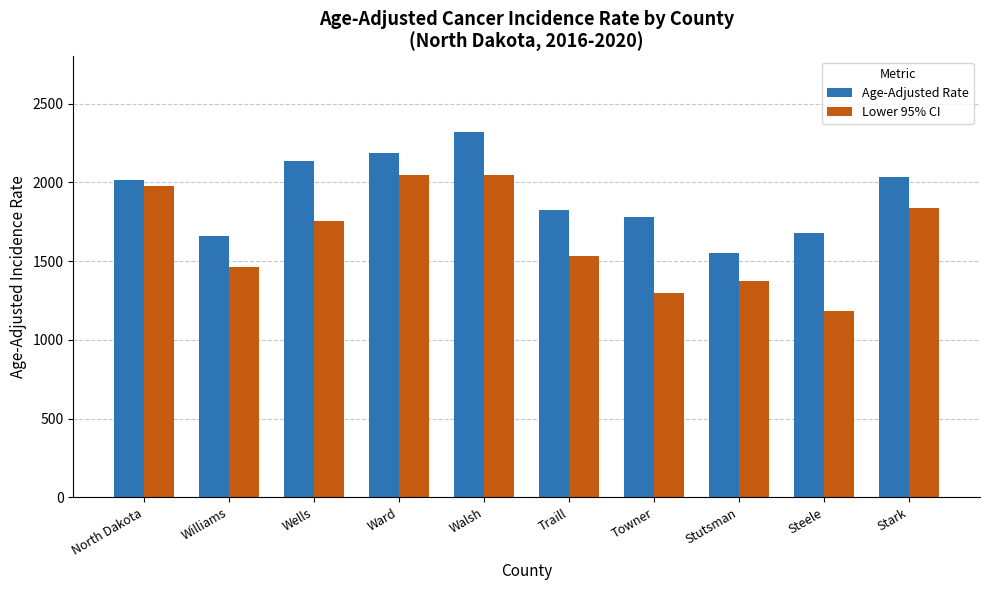

True or false: Age-Adjusted Rate has a value of 3388.4 at Stark.

False